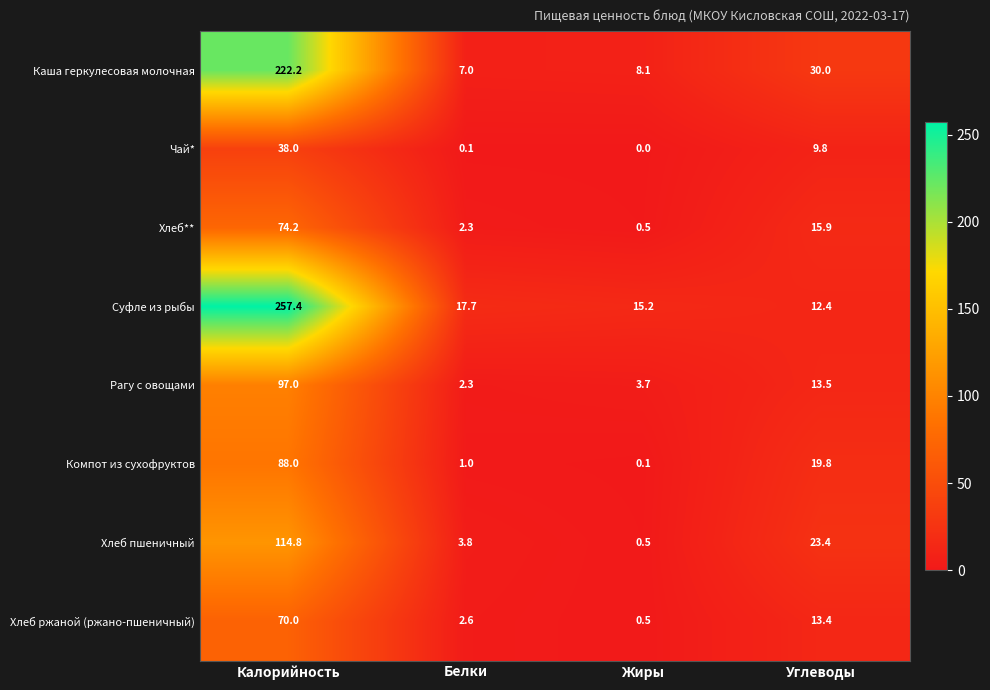

At which category is the sum across all series the highest?

Калорийность